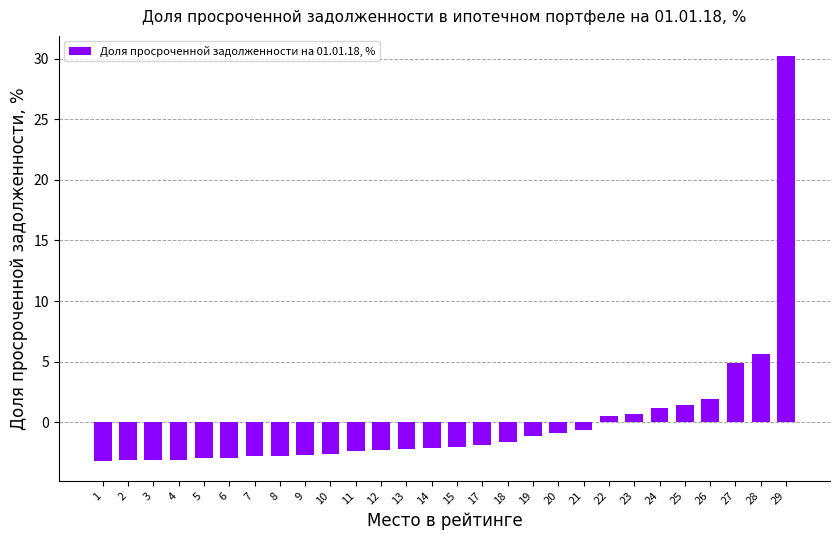

What is the sum of the values at 11 and 18?

-4.0